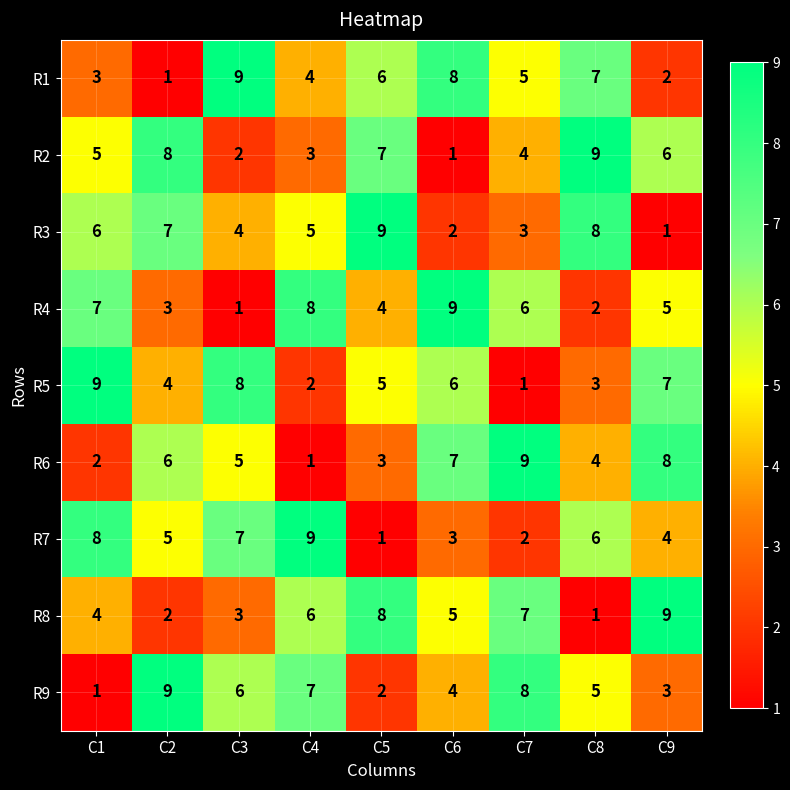

Is the value of R3 at C7 greater than the value of R6 at C4?

Yes